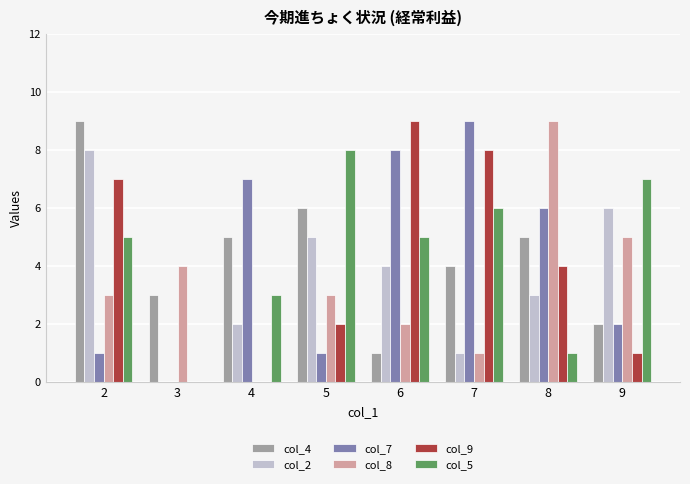

What is the sum of the col_5 values at 7 and 5?

14